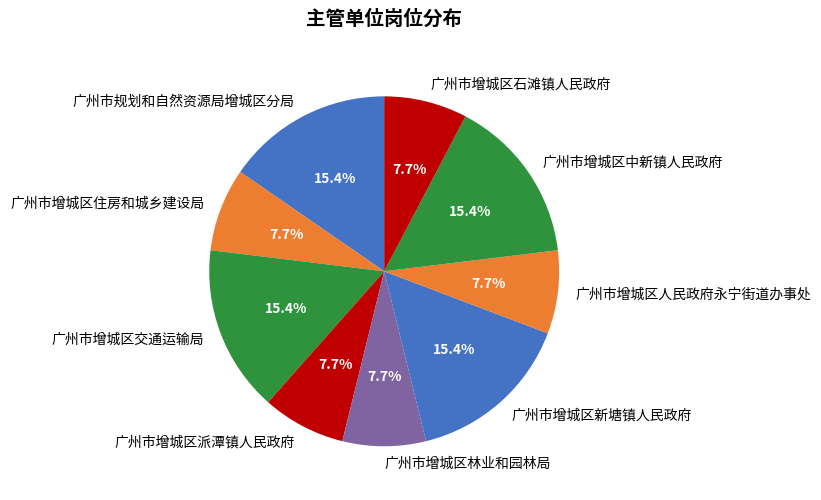

To the nearest percent, what percentage of the pie is 广州市增城区石滩镇人民政府?

8%